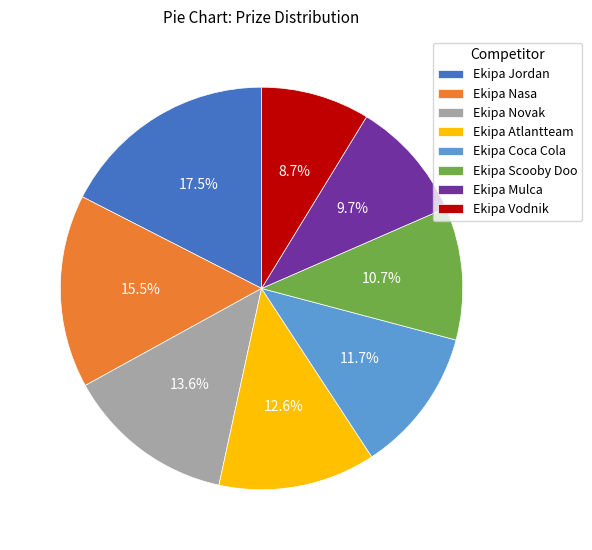

What is the total percentage of Ekipa Nasa and Ekipa Mulca?

25.2%